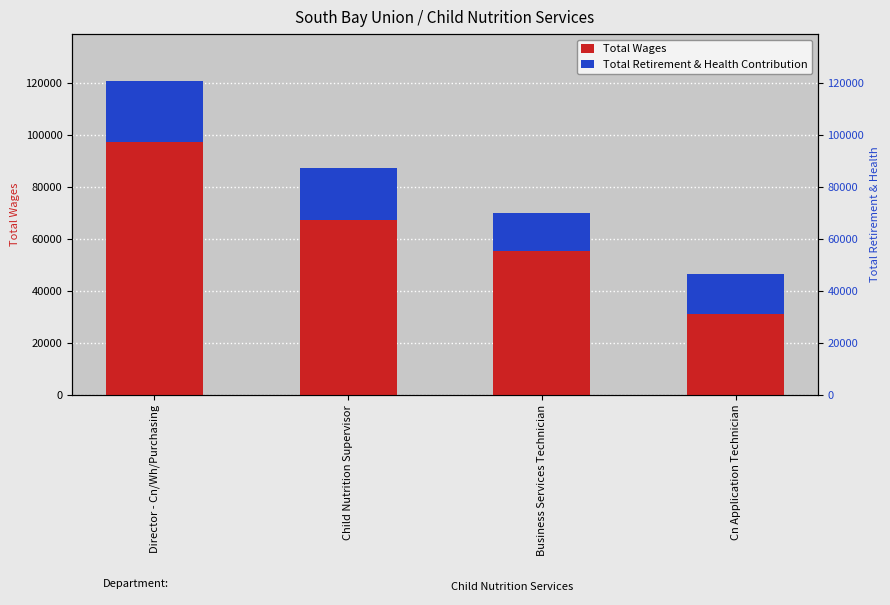

Where is Total Retirement & Health Contribution nearest to the value 19024?

Child Nutrition Supervisor